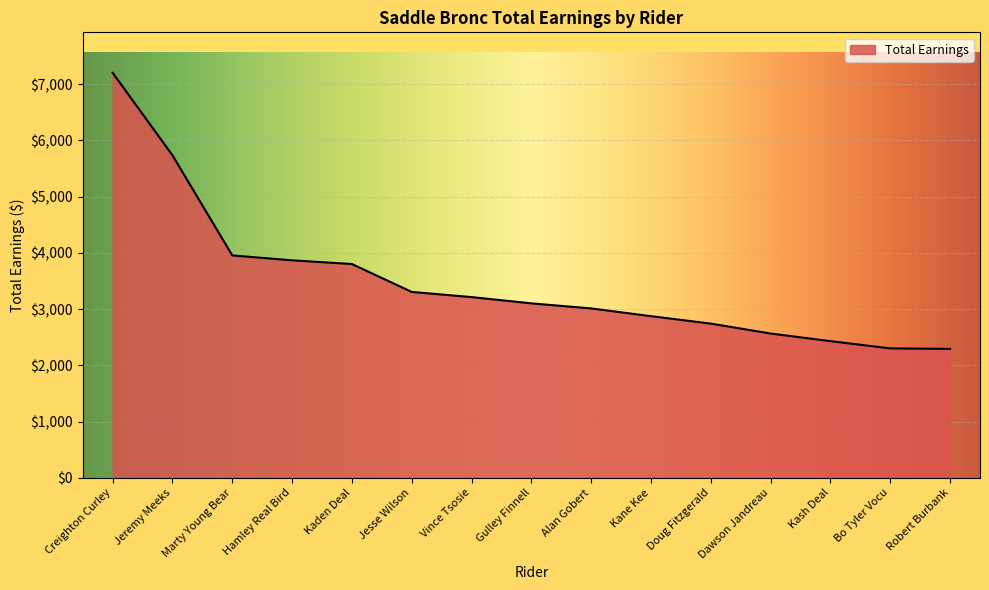

The value at Creighton Curley is 3851.5. True or false?

False